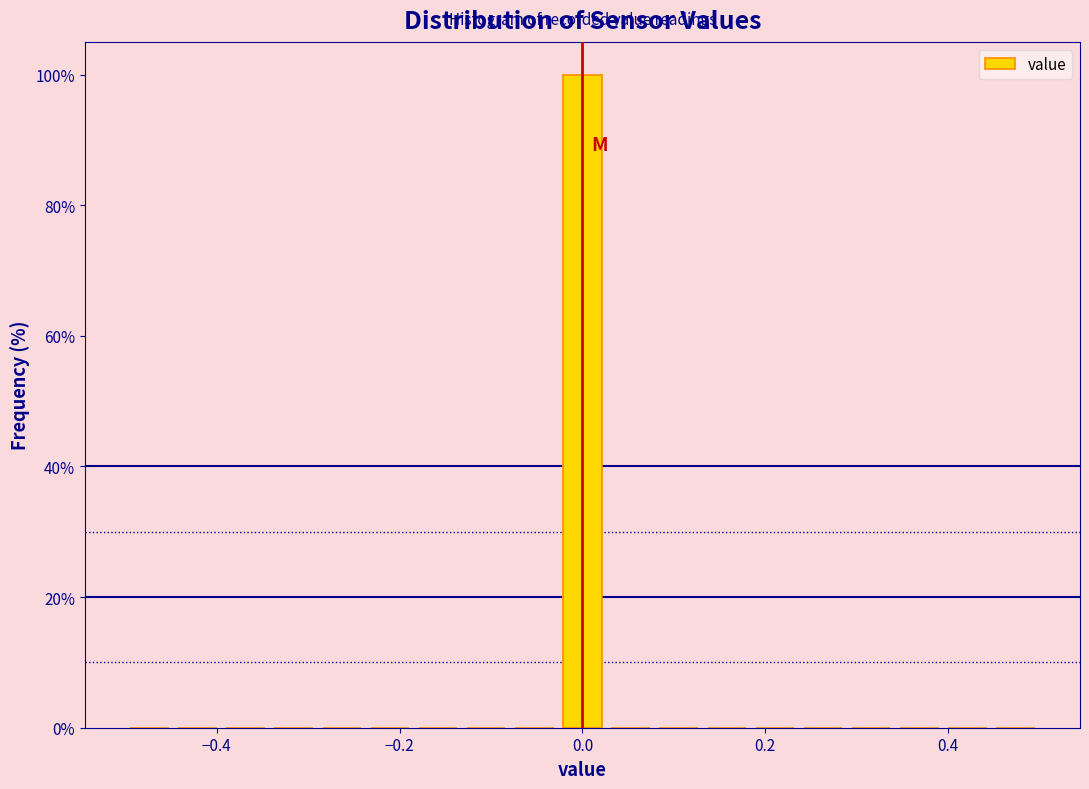

Read against the x-axis, roughly where is the centre of the tallest bar?

0.00